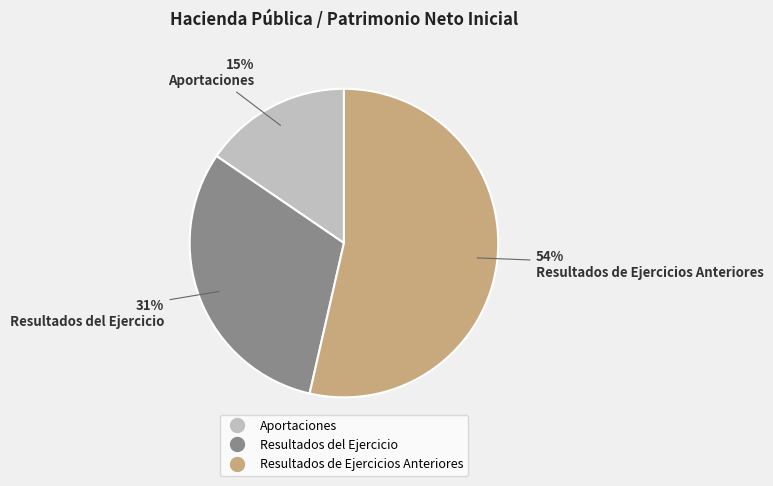

Between Resultados del Ejercicio and Resultados de Ejercicios Anteriores, which is larger?

Resultados de Ejercicios Anteriores